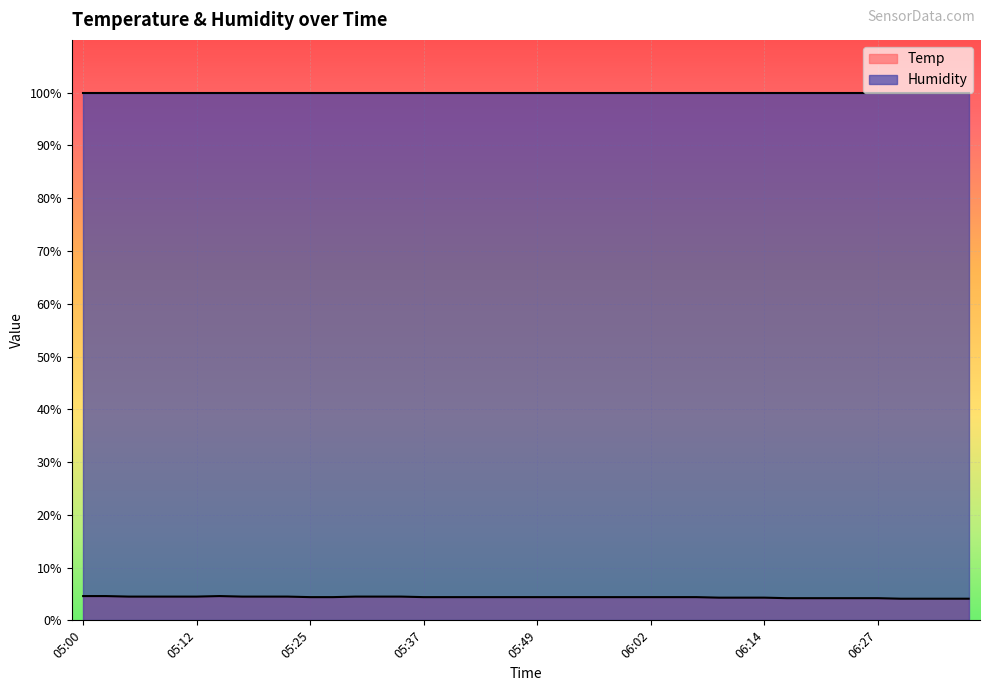

What is the total value across all series at 05:12?

104.4